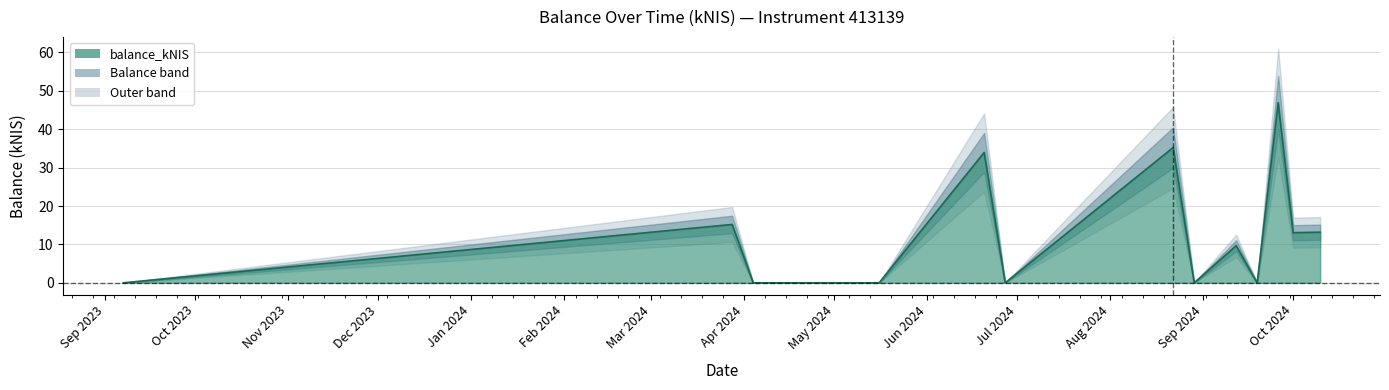

Between 2024-08-29 and 2024-05-16, which is larger?

2024-08-29